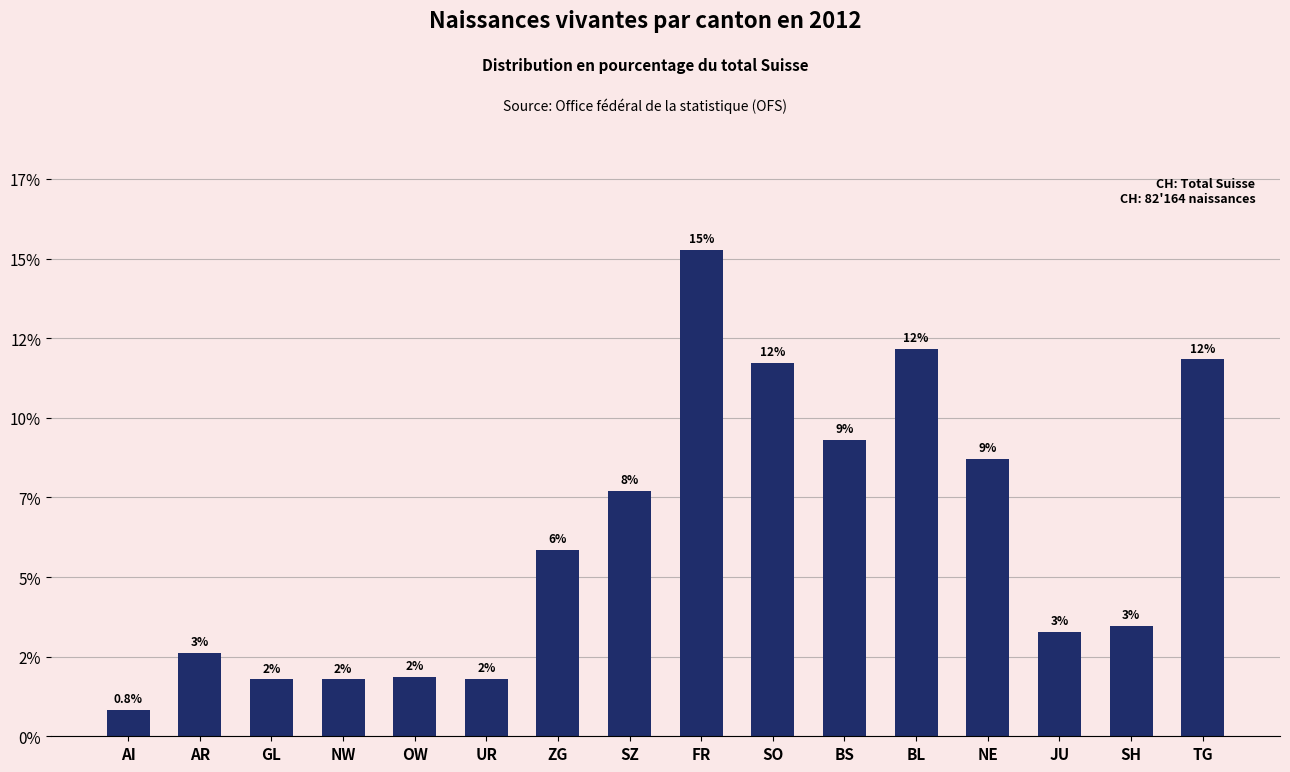

The value at JU is 3.3. True or false?

True